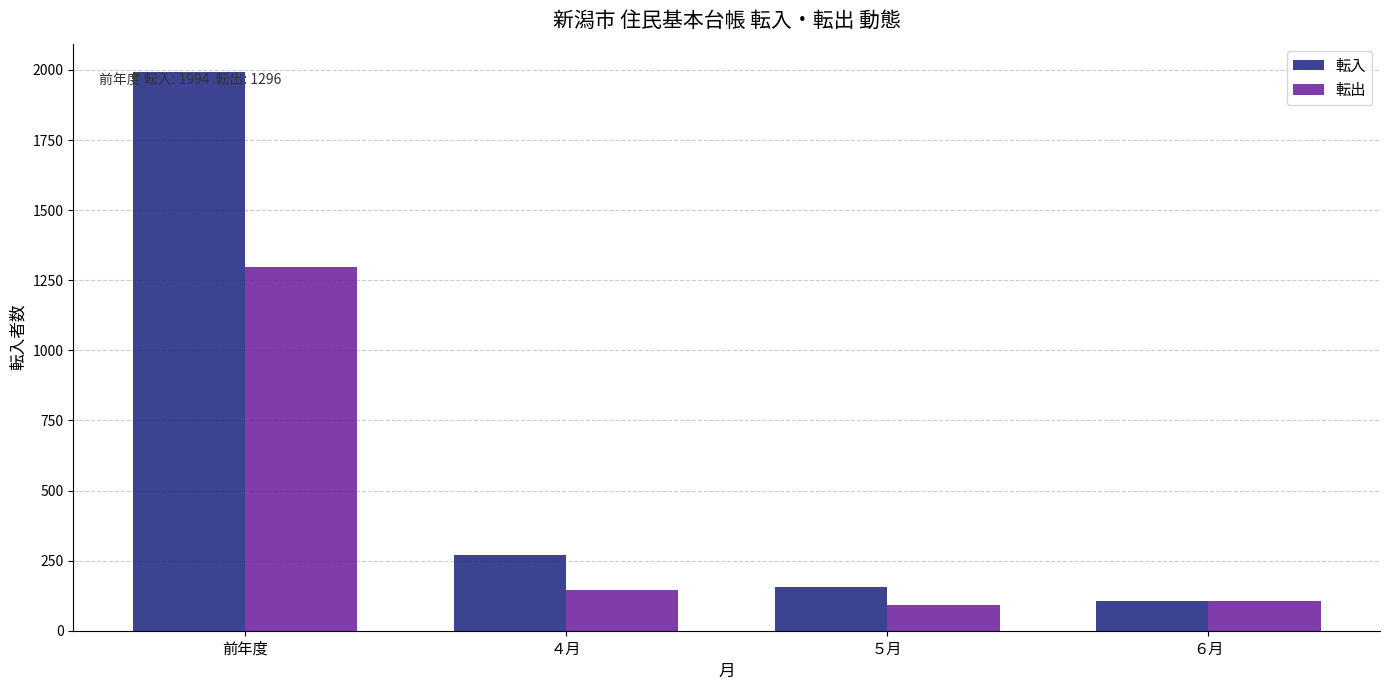

Reading right to left, transcribe all the data shown in this chart.

転入: 107	157	269	1994
転出: 105	91	146	1296